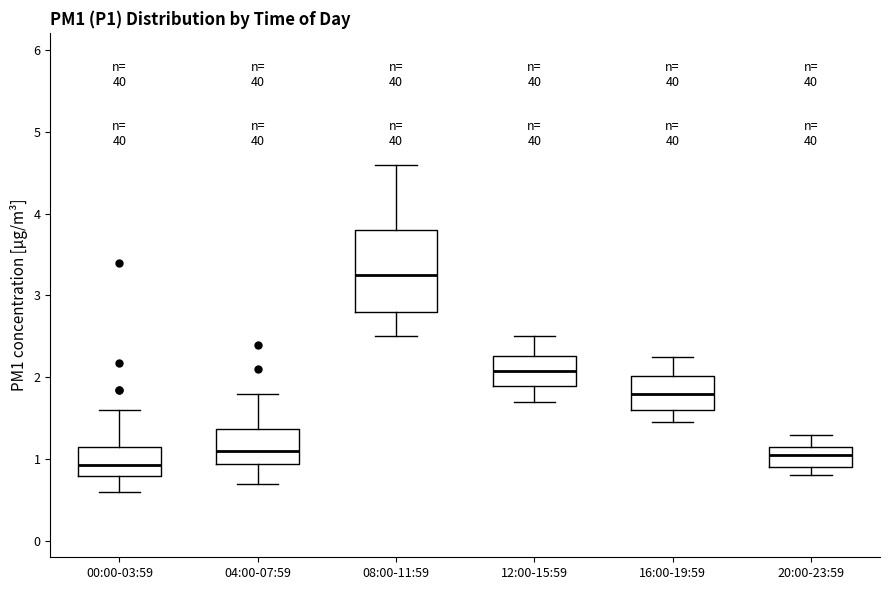

Which box is the tallest, from its lower edge to its upper edge?

08:00-11:59